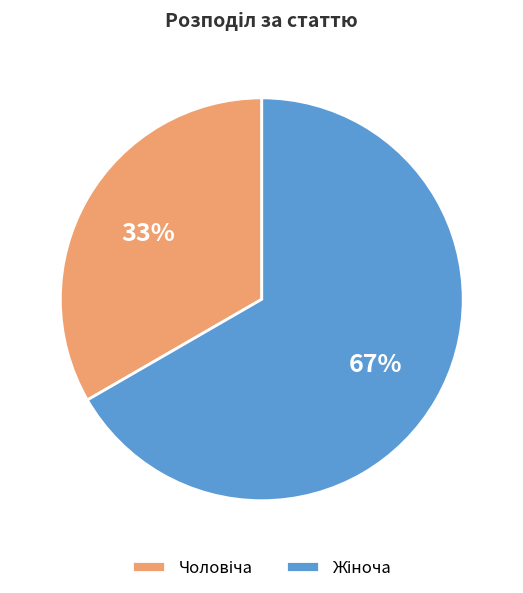

Does any single category account for the majority?

Yes